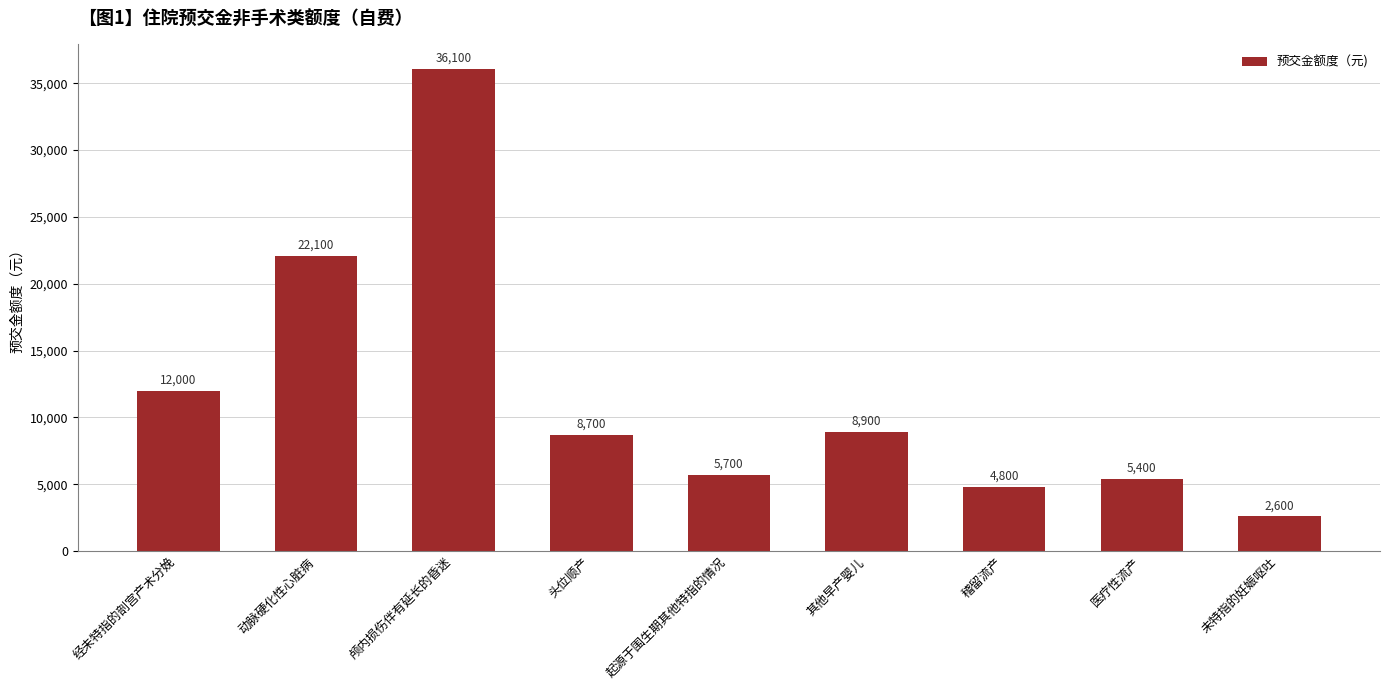

Which category has the highest value across all series?

颅内损伤伴有延长的昏迷